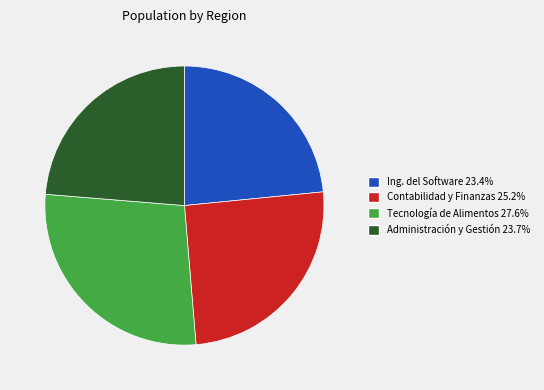

Does any single category account for the majority?

No